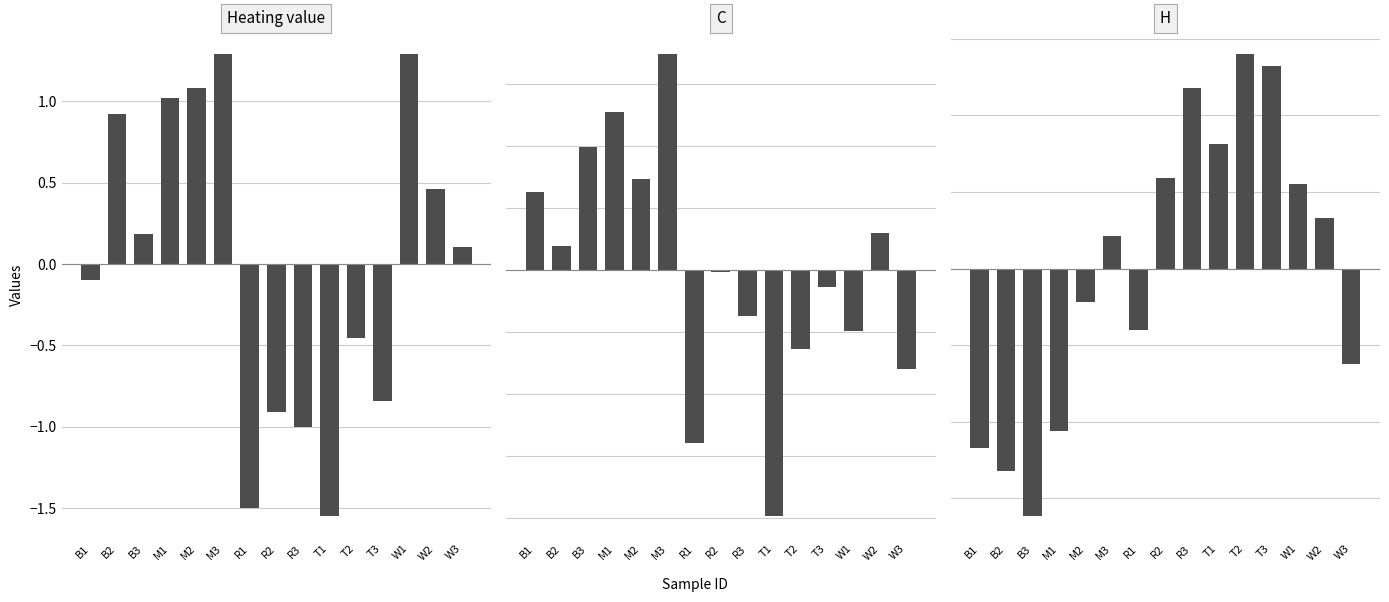

Read the Heating value value at T3.

-0.8